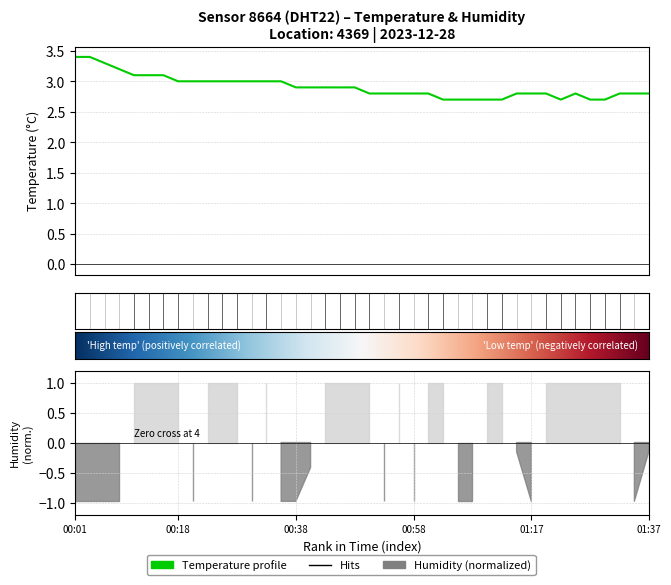

Which category has the lowest value across all series?

01:03